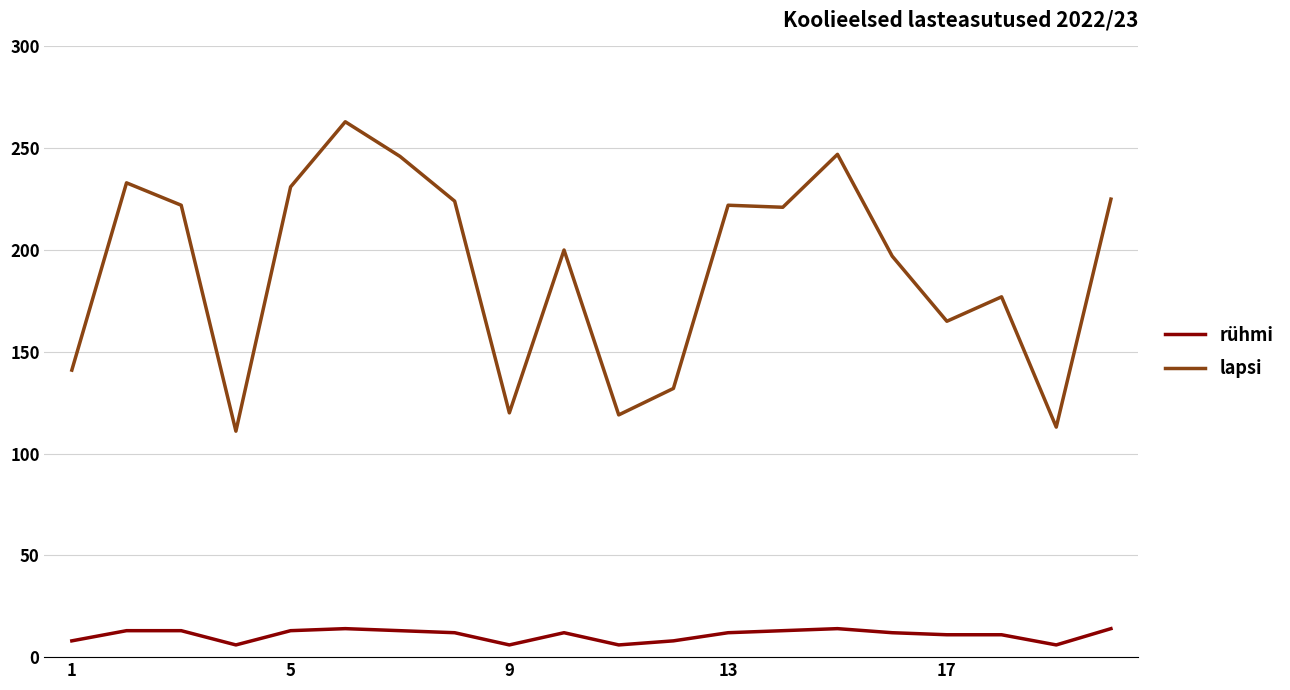

What are all the series names shown in the legend?

rühmi, lapsi